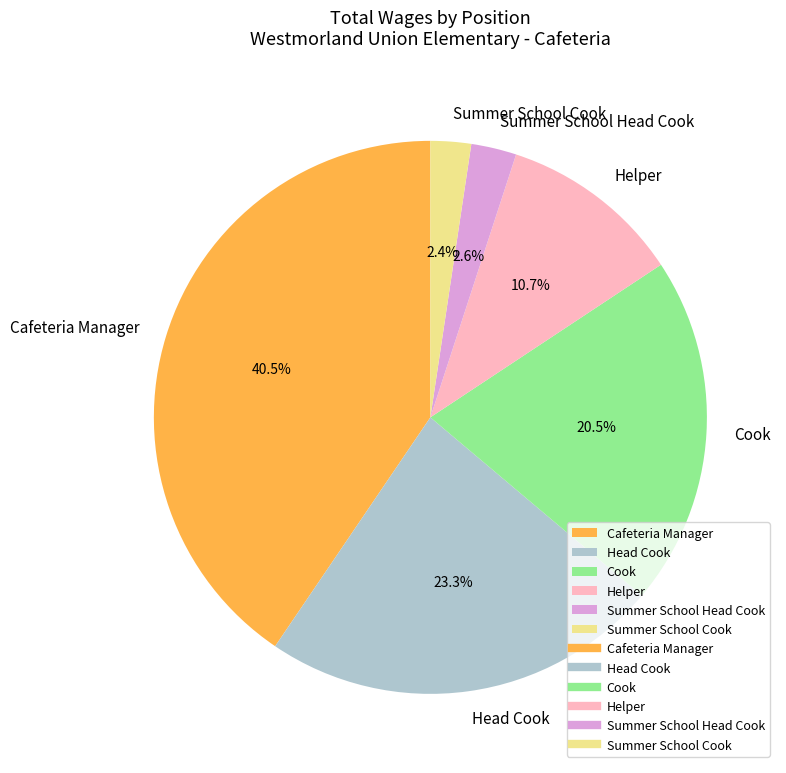

What percentage do Cook and Head Cook together represent?

43.8%